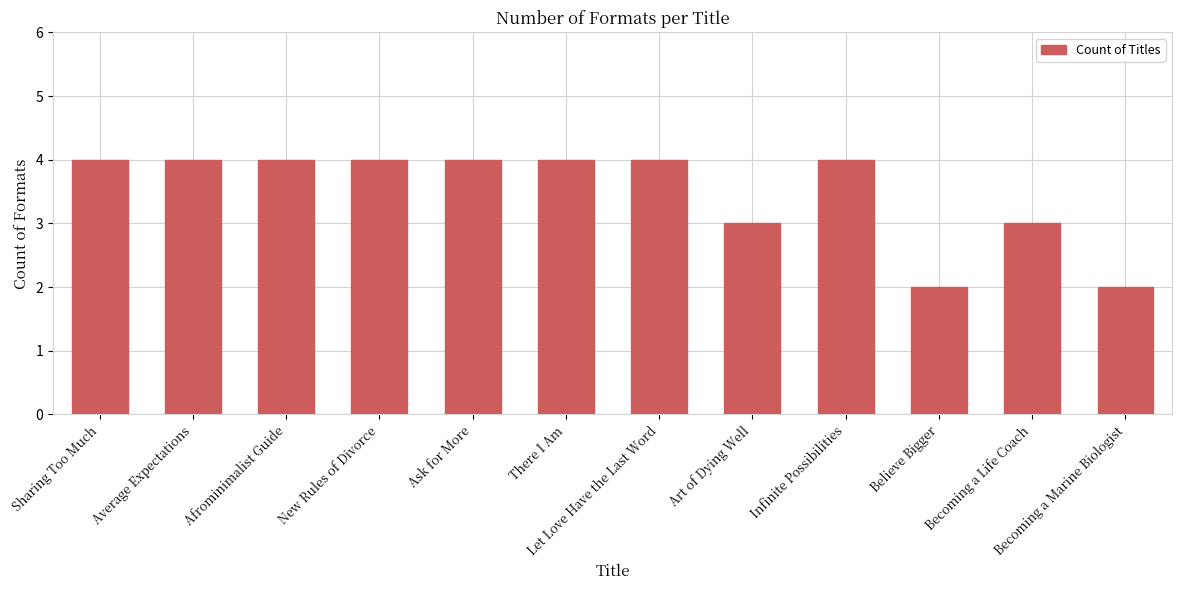

The value at Infinite Possibilities is 4. True or false?

True